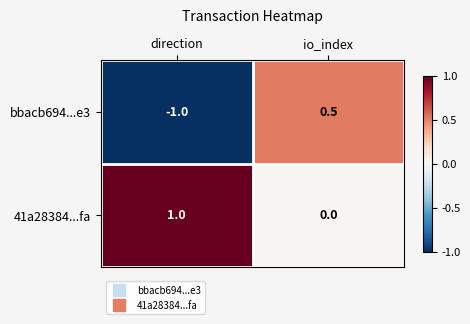

At which label does bbacb694...e3 first exceed 0?

io_index